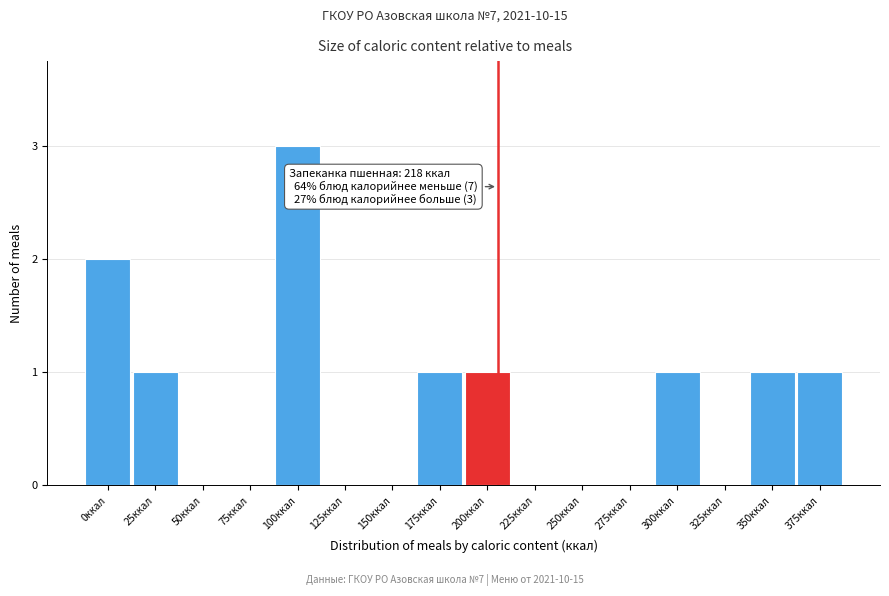

Reading left to right, extract all data points from this chart.

0ккал=2	25ккал=1	50ккал=0	75ккал=0	100ккал=3	125ккал=0	150ккал=0	175ккал=1	200ккал=1	225ккал=0	250ккал=0	275ккал=0	300ккал=1	325ккал=0	350ккал=1	375ккал=1